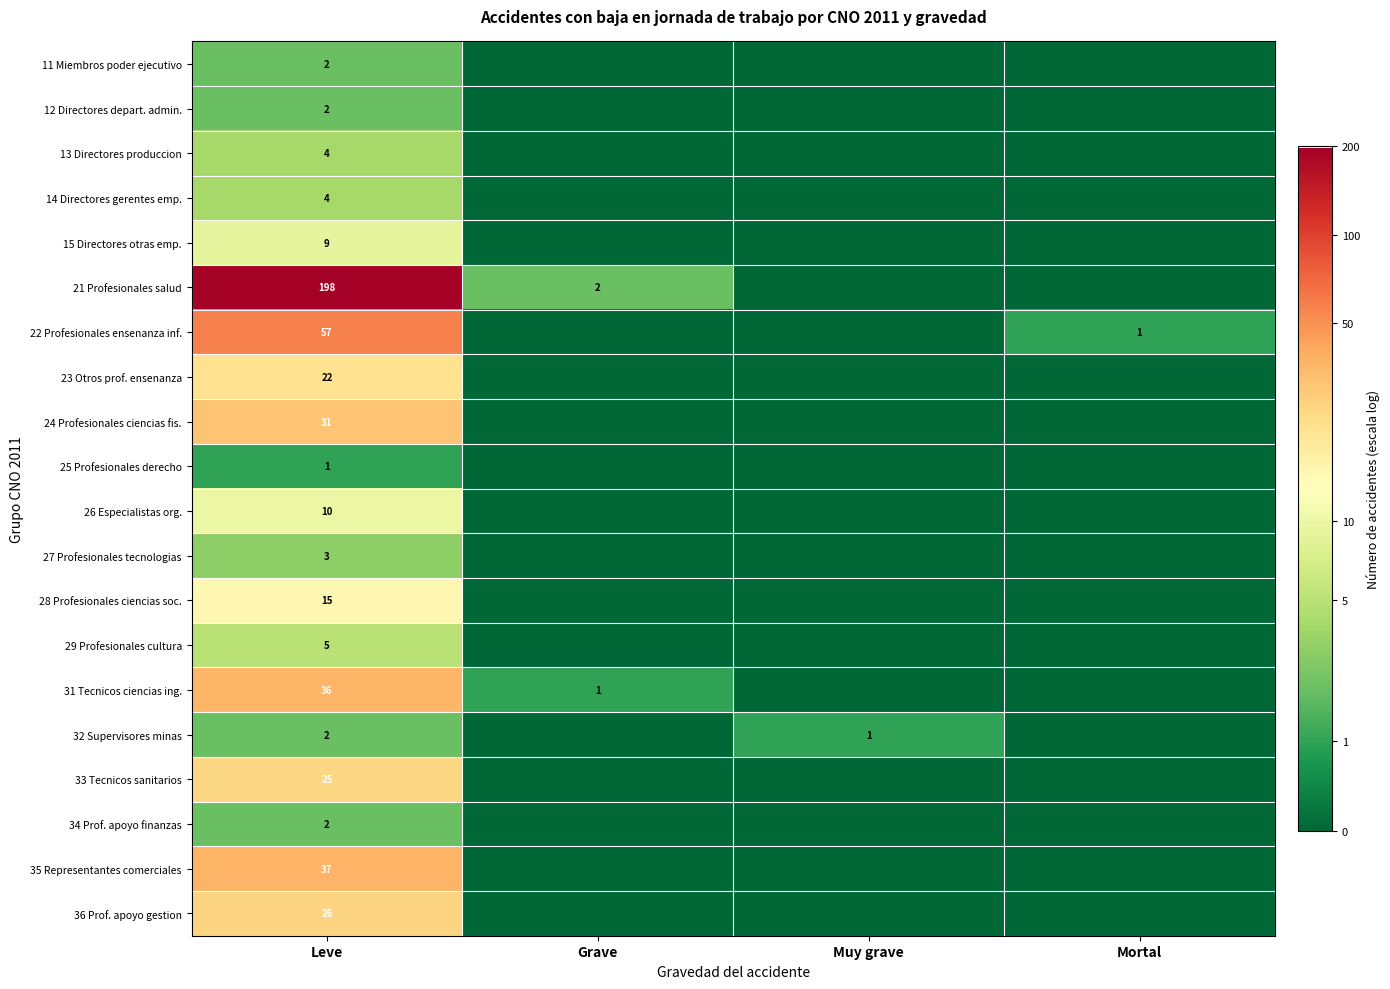

How many categories are shown in the chart?

4